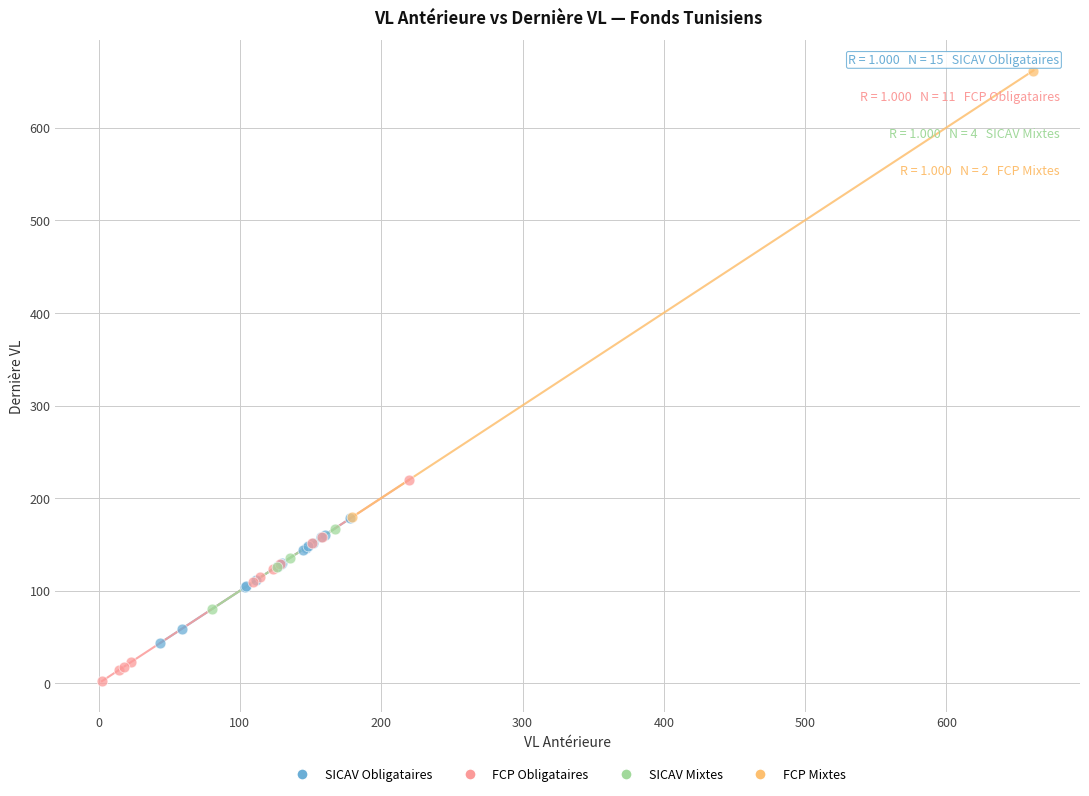

What are all the series names shown in the legend?

SICAV Obligataires, FCP Obligataires, SICAV Mixtes, FCP Mixtes